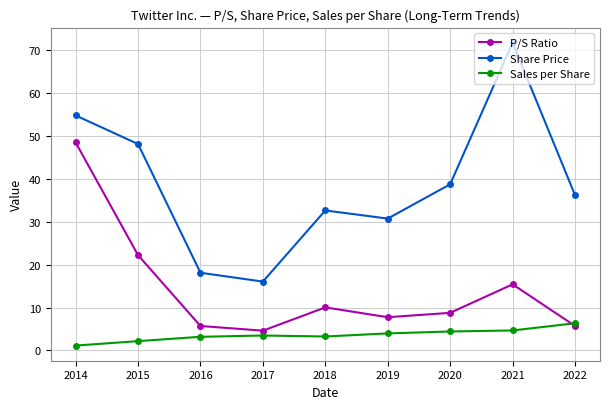

Which label corresponds to the largest value in the chart?

2021